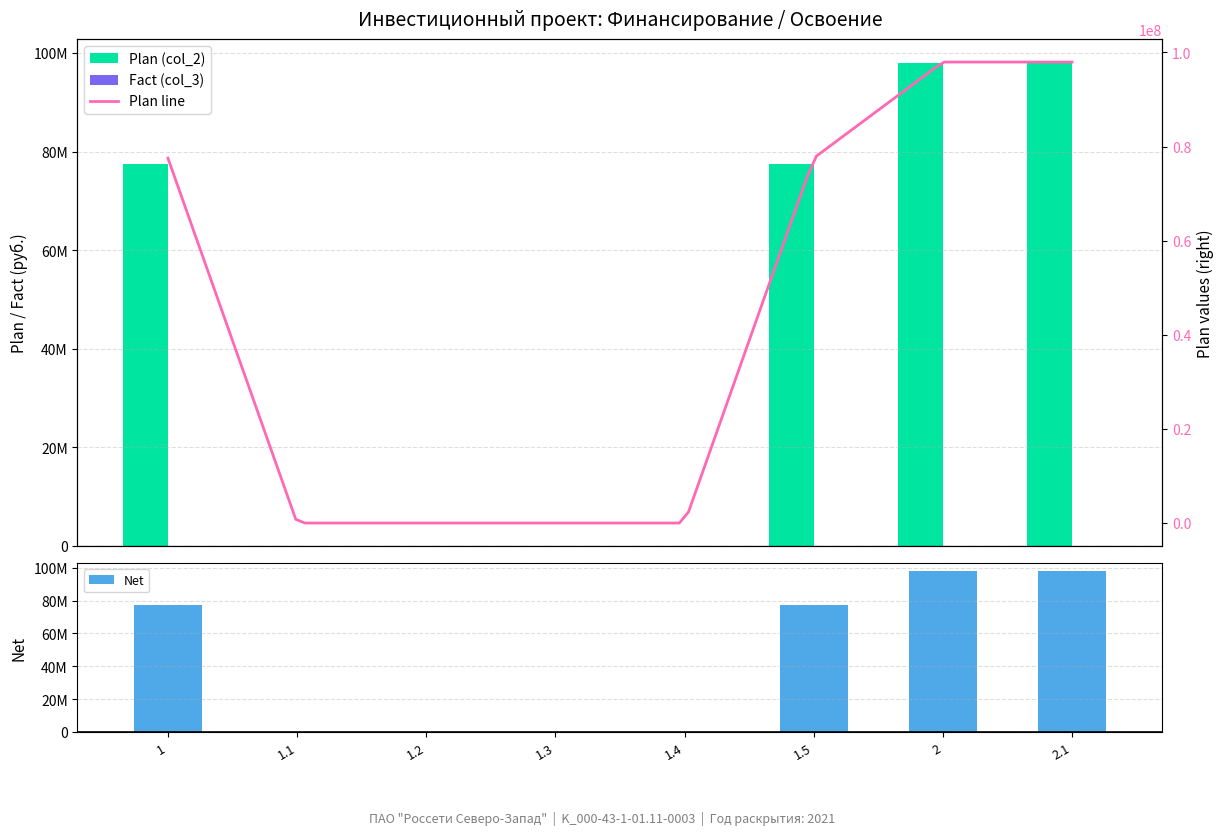

What is the value of the Fact bar at the 7th from the left?

97951093